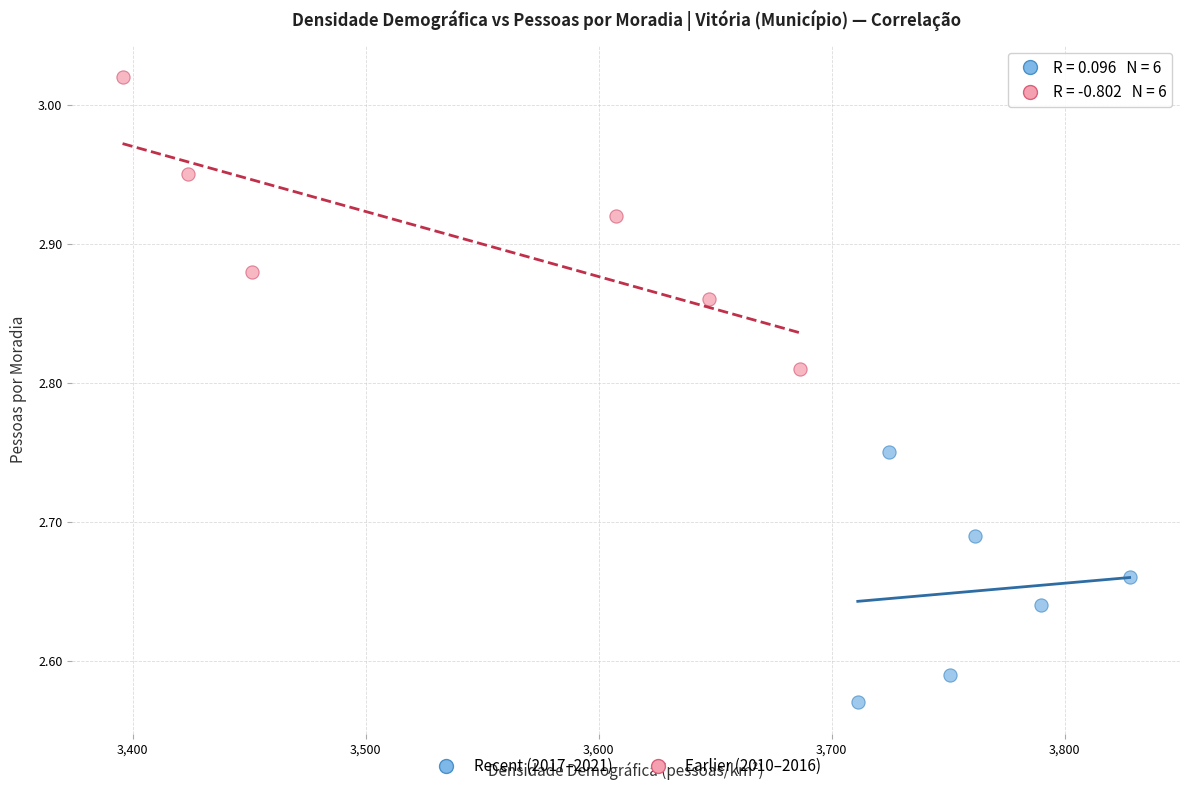

Which series has the widest spread of Y values?

Earlier (2010–2016)